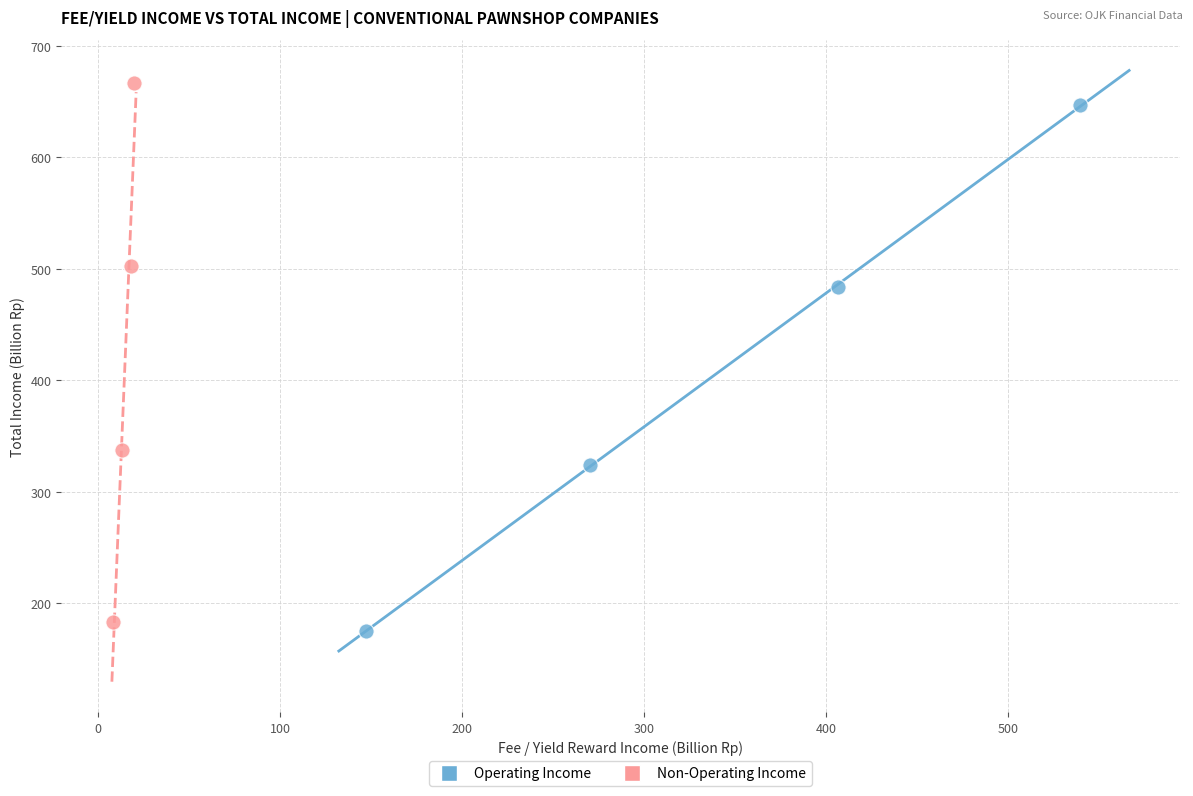

Which series has the widest spread of Y values?

Non-Operating Income